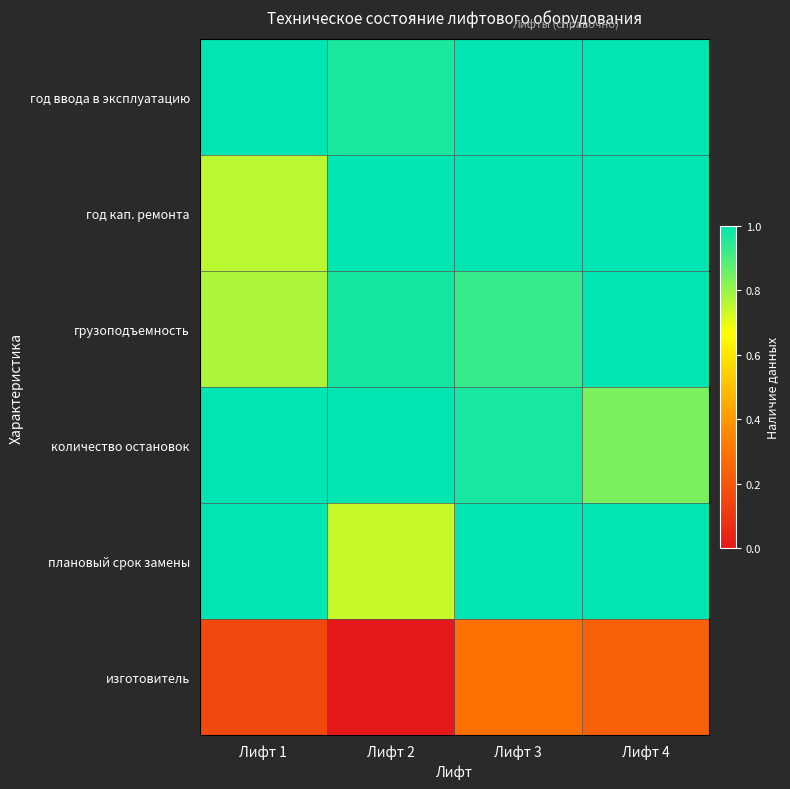

Rank the series by their maximum value, from lowest to highest.

изготовитель, год ввода в эксплуатацию, год кап. ремонта, грузоподъемность, количество остановок, плановый срок замены